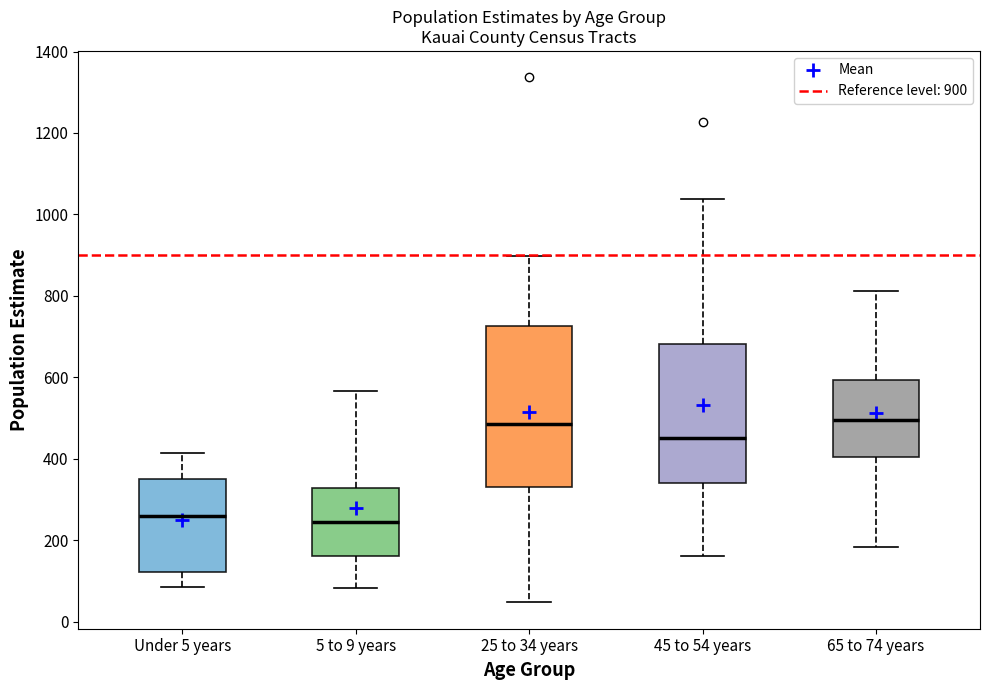

Reading left to right, transcribe this box plot: for each box, give where its median line is, the range the box spans, and where its two whiskers end, as read against the y-axis. The values are not printed on the chart, so give them approximately, as read against the axis.

Under 5 years: median 260, box 120 to 340, whiskers 80 to 420
5 to 9 years: median 240, box 160 to 320, whiskers 80 to 560
25 to 34 years: median 480, box 340 to 720, whiskers 40 to 900
45 to 54 years: median 460, box 340 to 680, whiskers 160 to 1040
65 to 74 years: median 500, box 400 to 600, whiskers 180 to 820